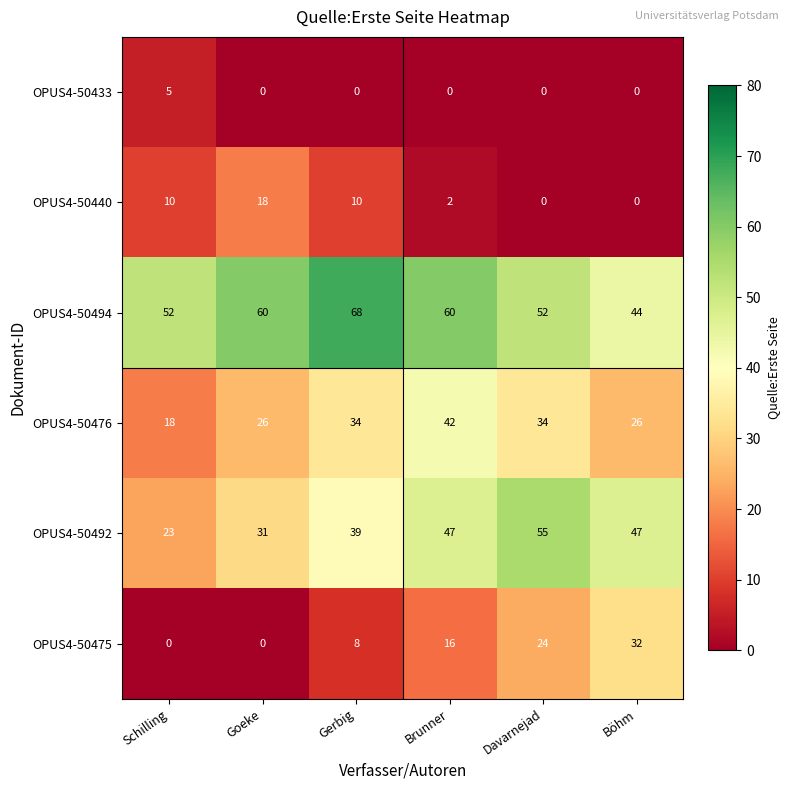

What is the sum of all OPUS4-50433 values?

5